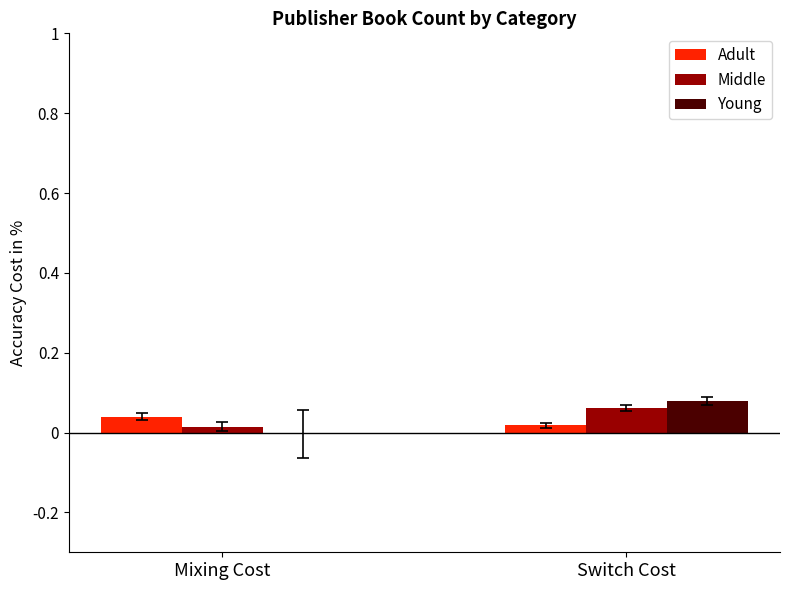

How many data points does each series have?

2